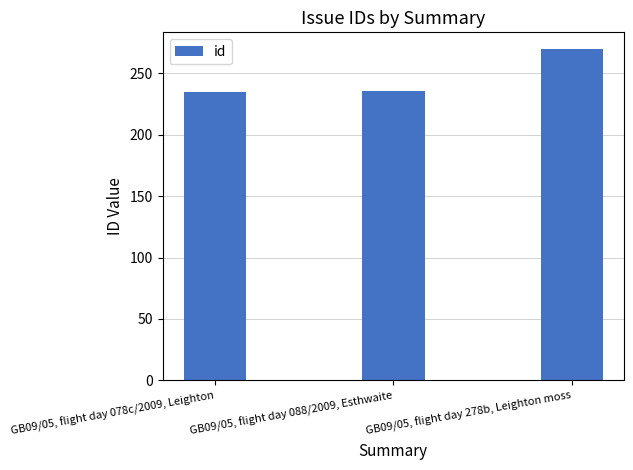

What is the value of the 3rd bar from the left?

270